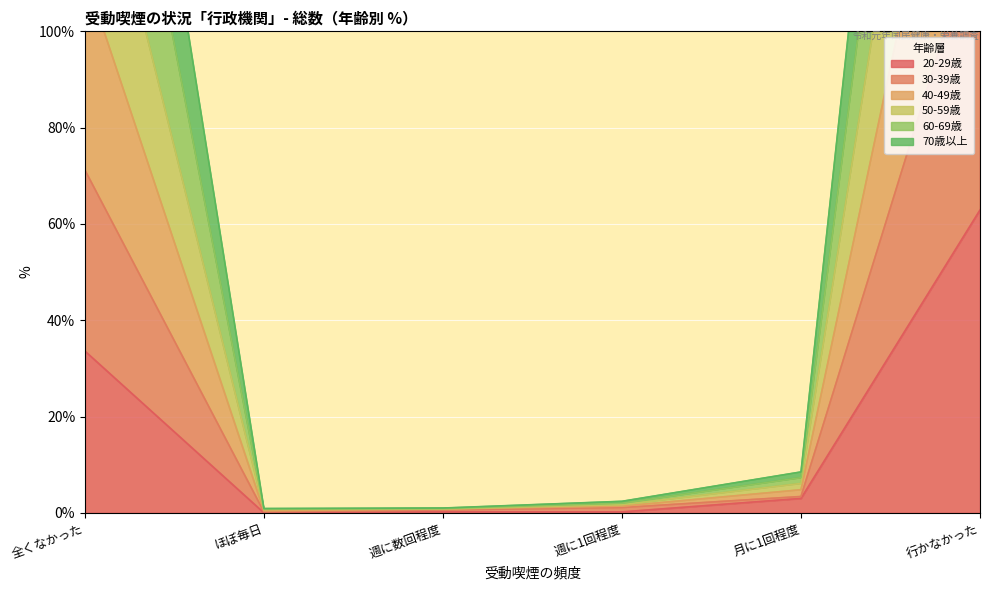

Between ほぼ毎日 and 週に1回程度, which series saw the biggest shift?

40-49歳